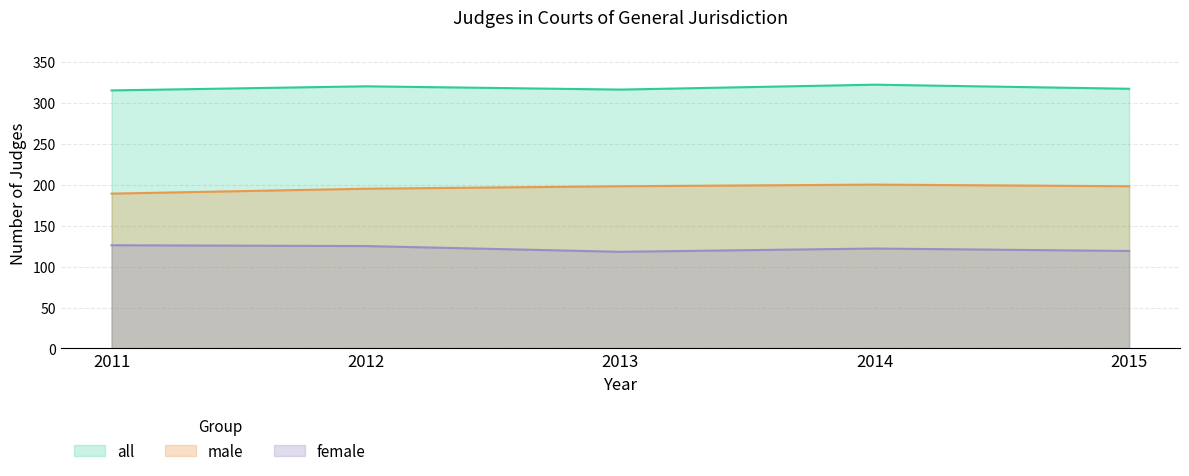

Rank the series by their average value, from highest to lowest.

all, male, female